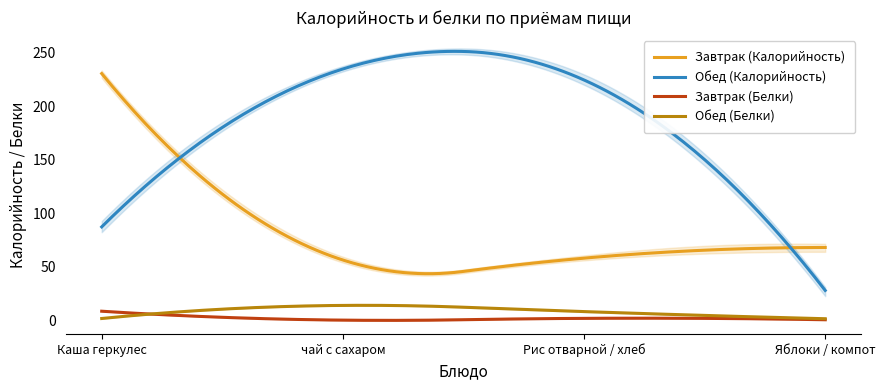

Is it true that Завтрак (Калорийность) equals 56.4 at чай с сахаром?

True